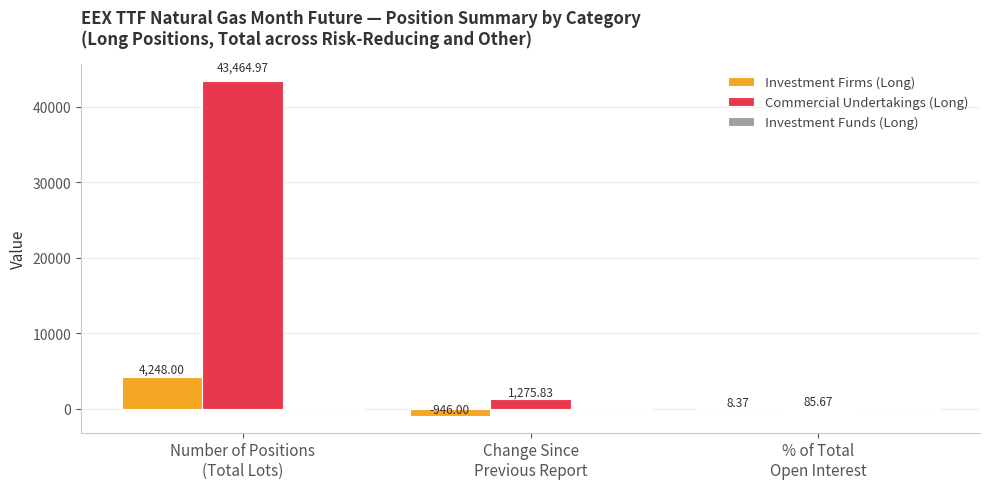

What is the average value of the Investment Firms (Long) series?

1103.5